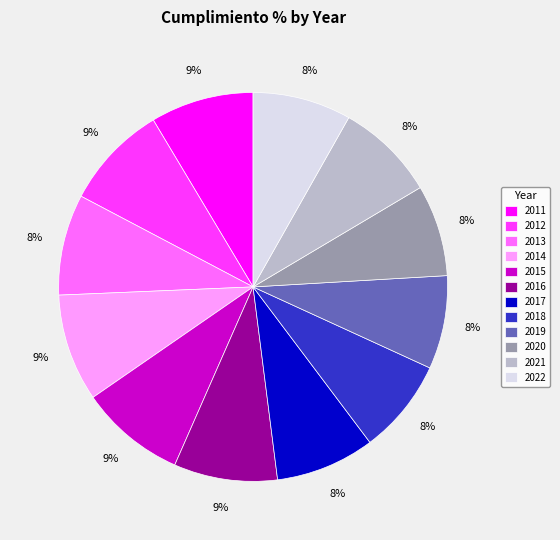

True or false: 2019 accounts for 15% of the total.

False